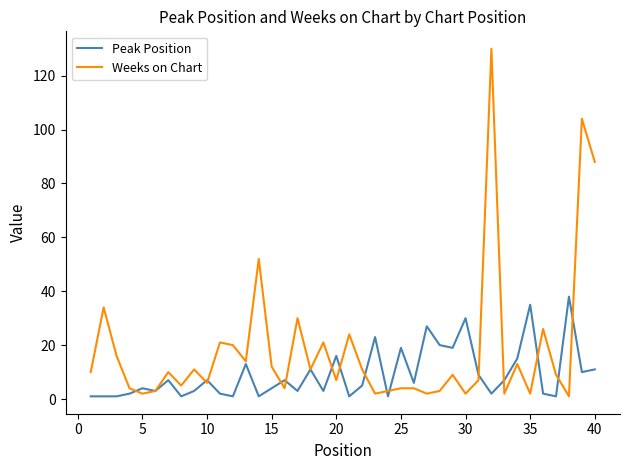

List the series in order of their peak value, highest first.

Weeks on Chart, Peak Position